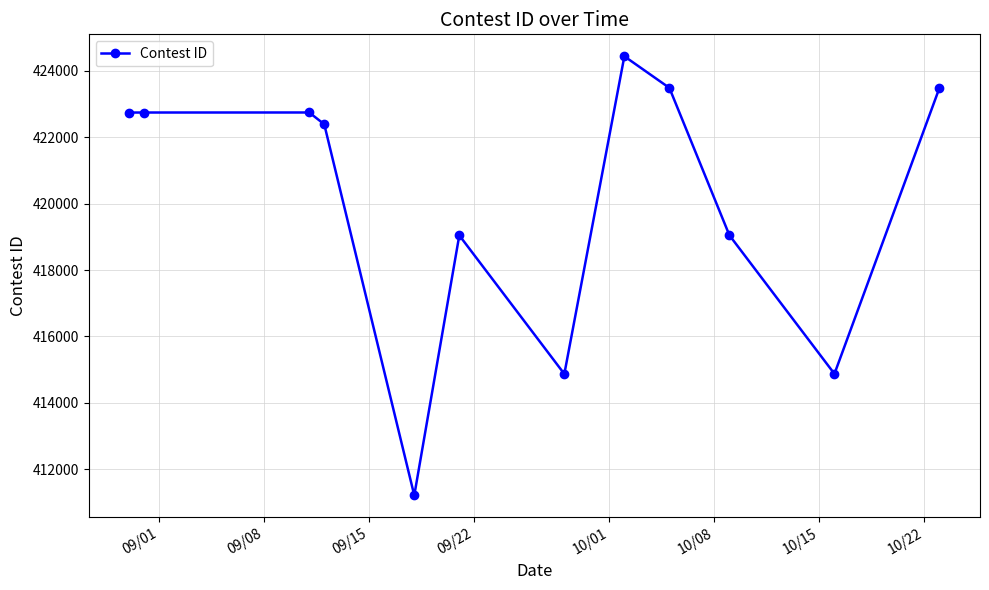

What is the sum of all values?

5041082